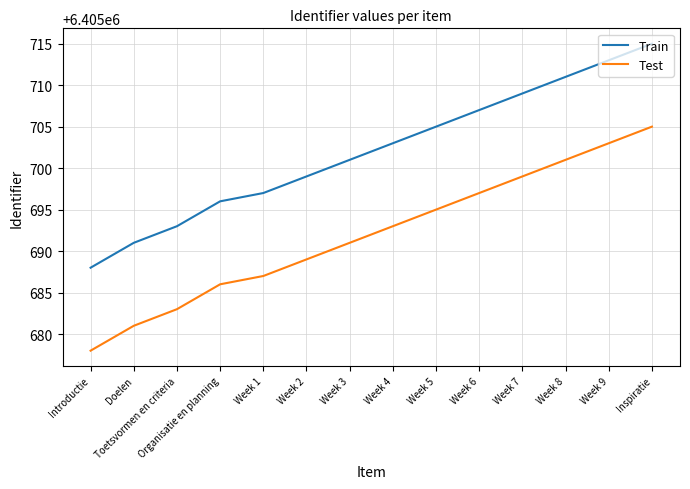

What position from the left is Organisatie en planning?

4